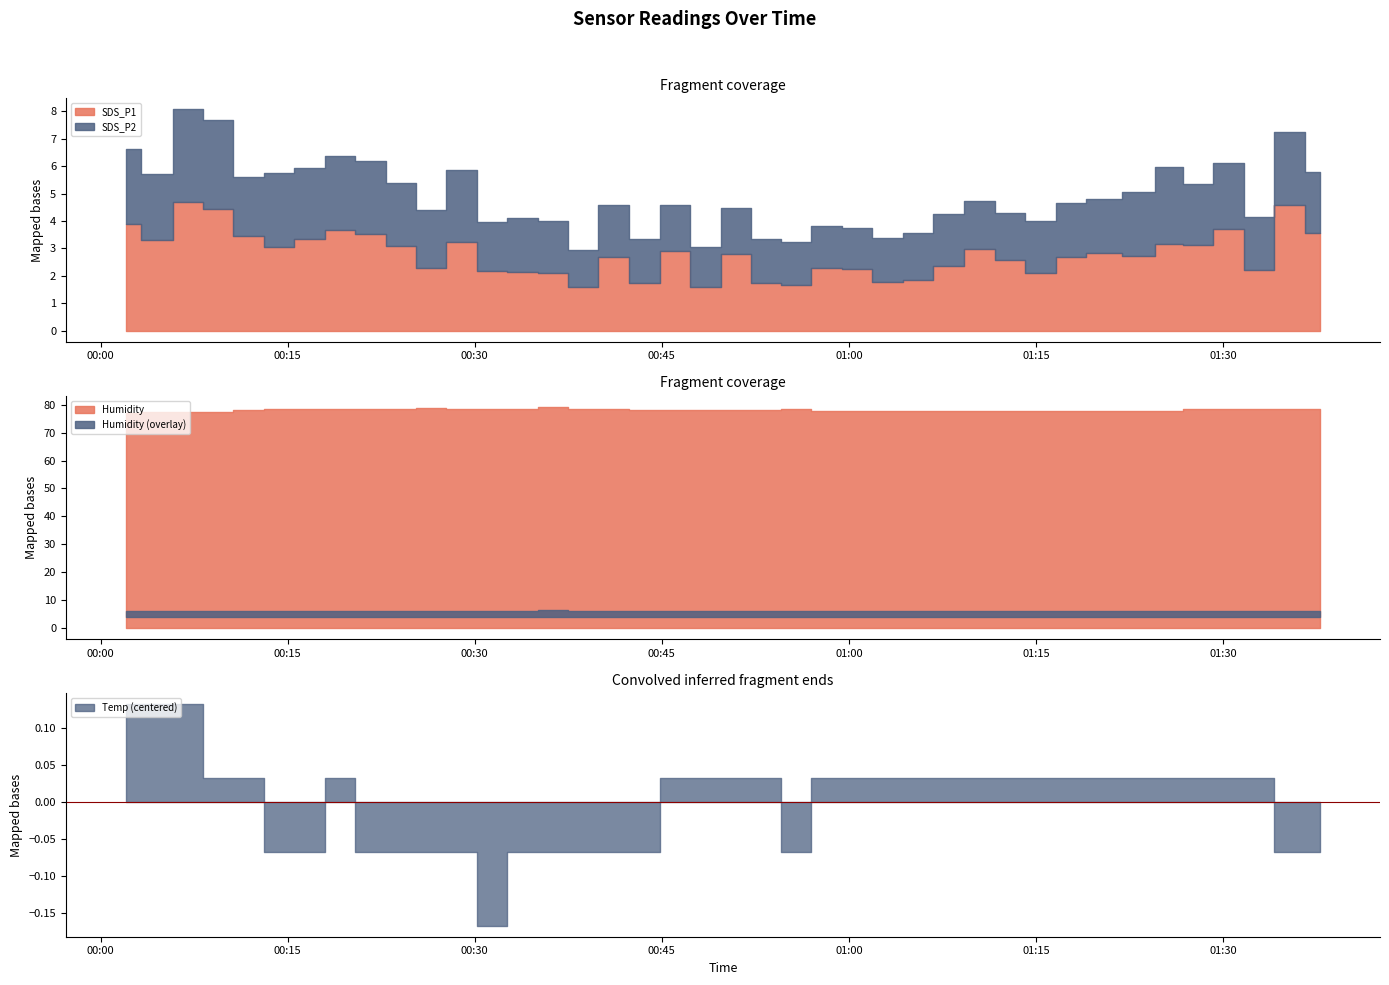

How many values in the Humidity series are below 78?

16